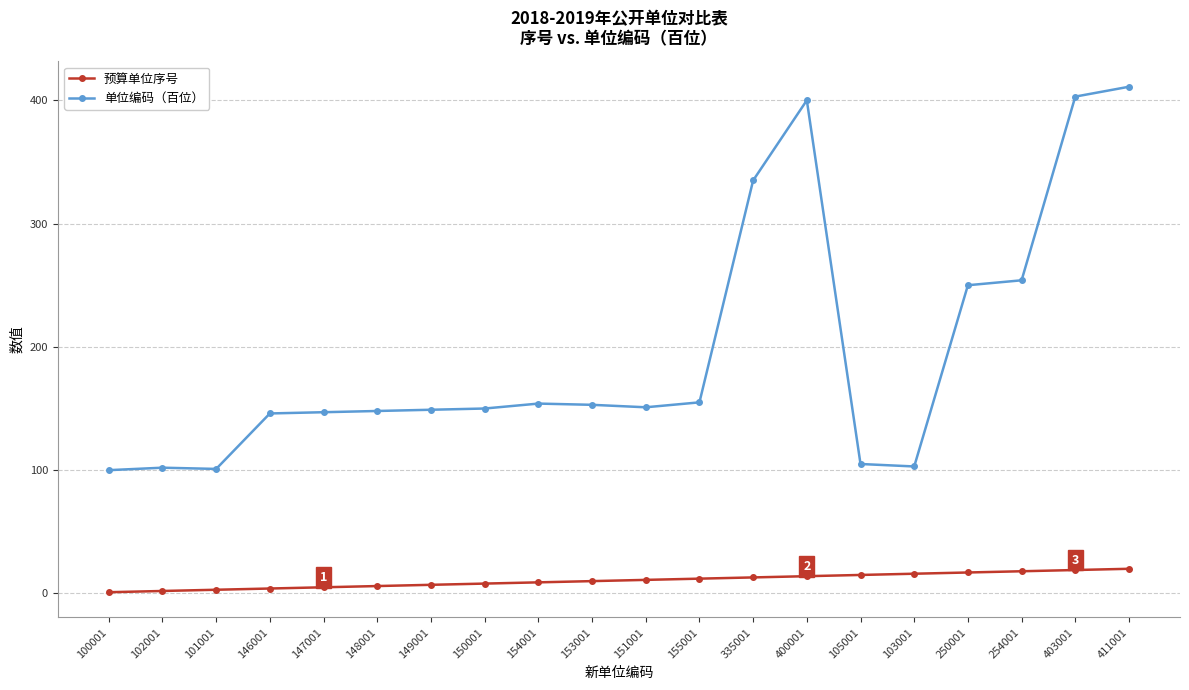

What are all the series names shown in the legend?

预算单位序号, 单位编码（百位）